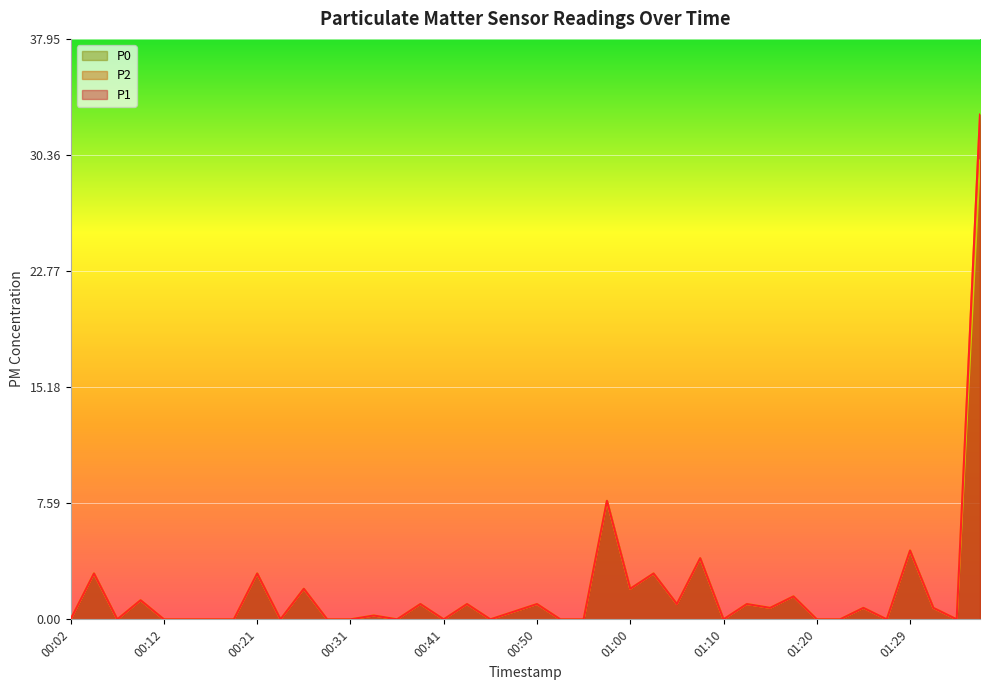

What are all the series names shown in the legend?

P1, P2, P0